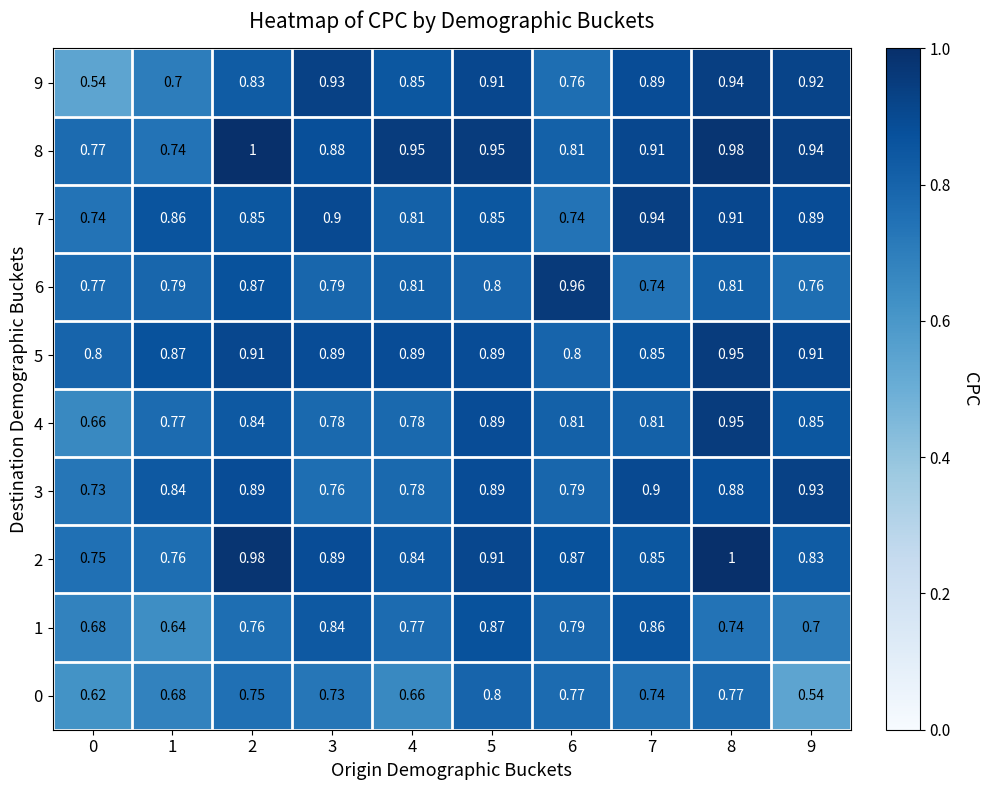

Is the value of 9 at 5 greater than the value of 2 at 8?

No